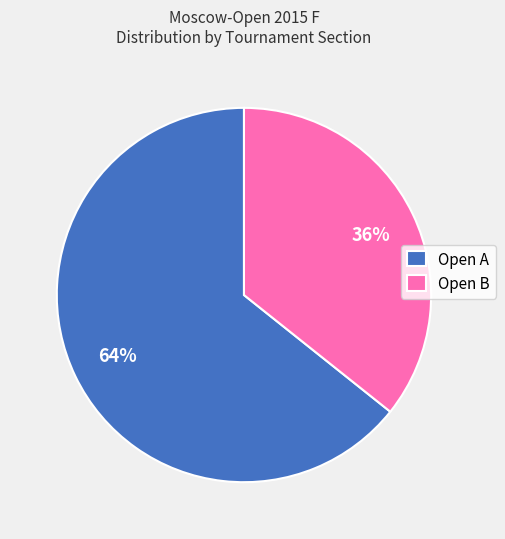

True or false: Open A accounts for 70% of the total.

False